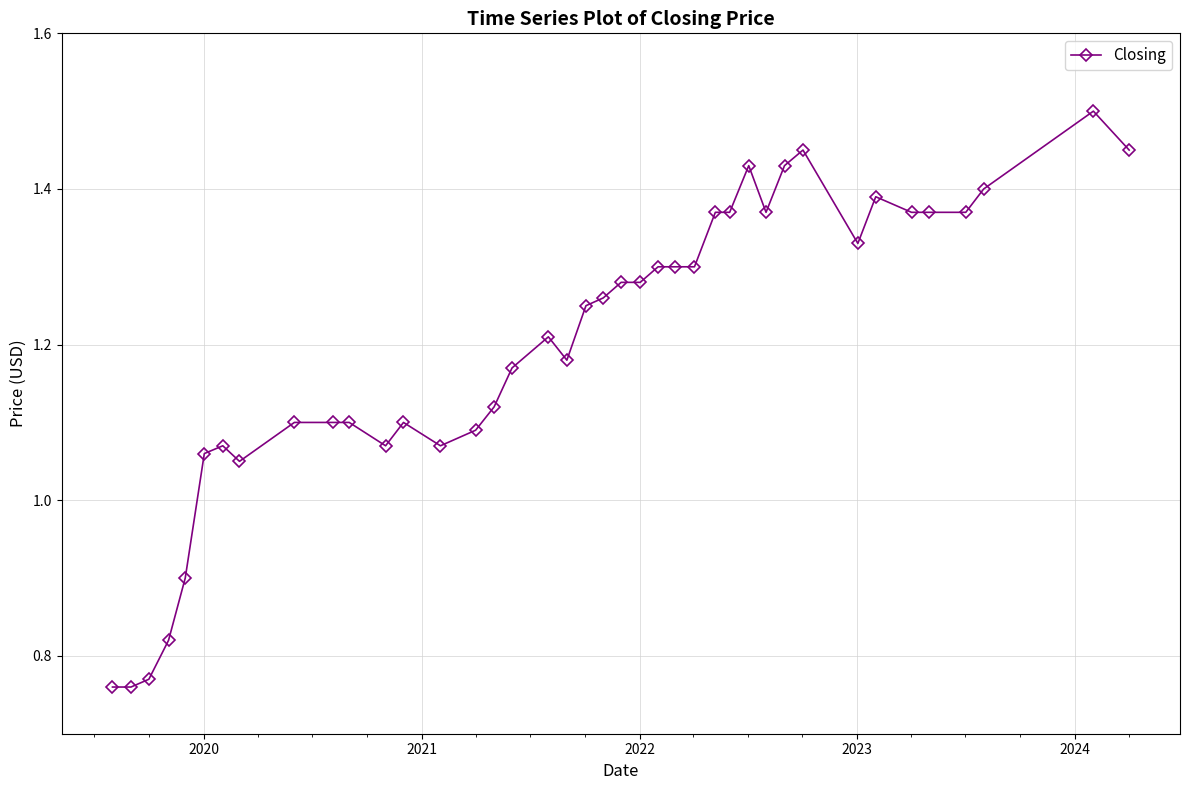

What is the difference between the maximum and minimum values?

0.7